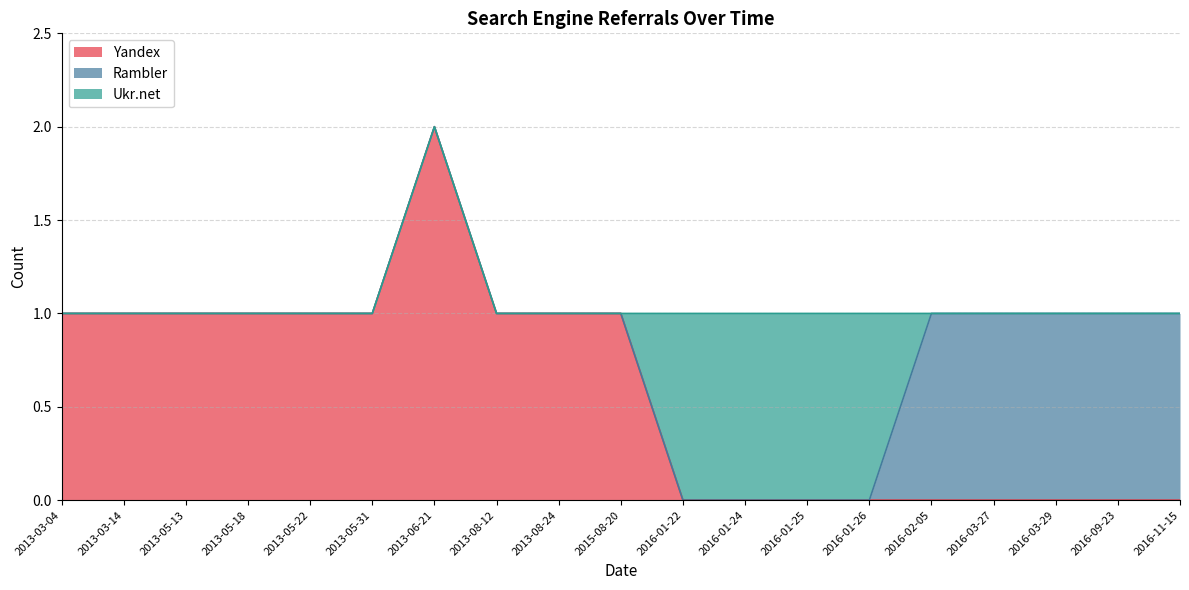

Where does the Yandex series first go above 1?

2013-06-21